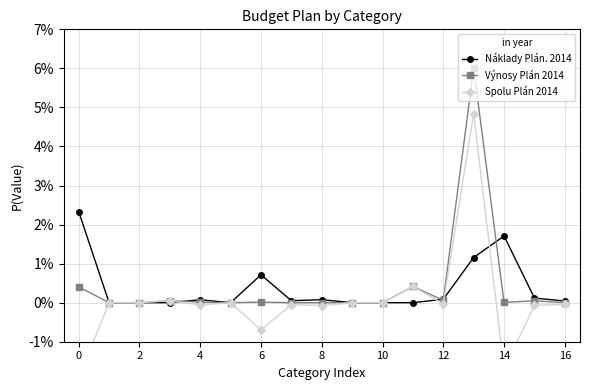

Between 2 and 9, which series saw the biggest shift?

Náklady Plán. 2014